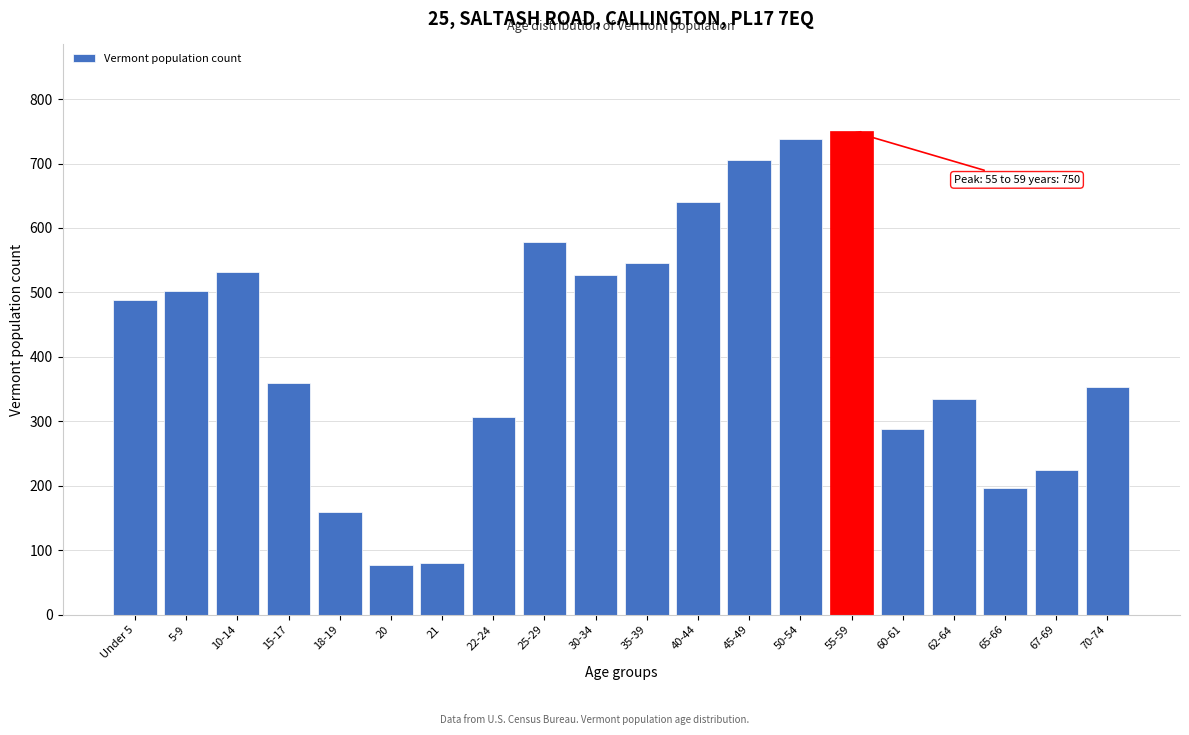

Reading left to right, transcribe all the data shown in this chart.

488	503	531	359	160	77	81	306	579	527	545	641	705	738	750	288	335	197	225	353